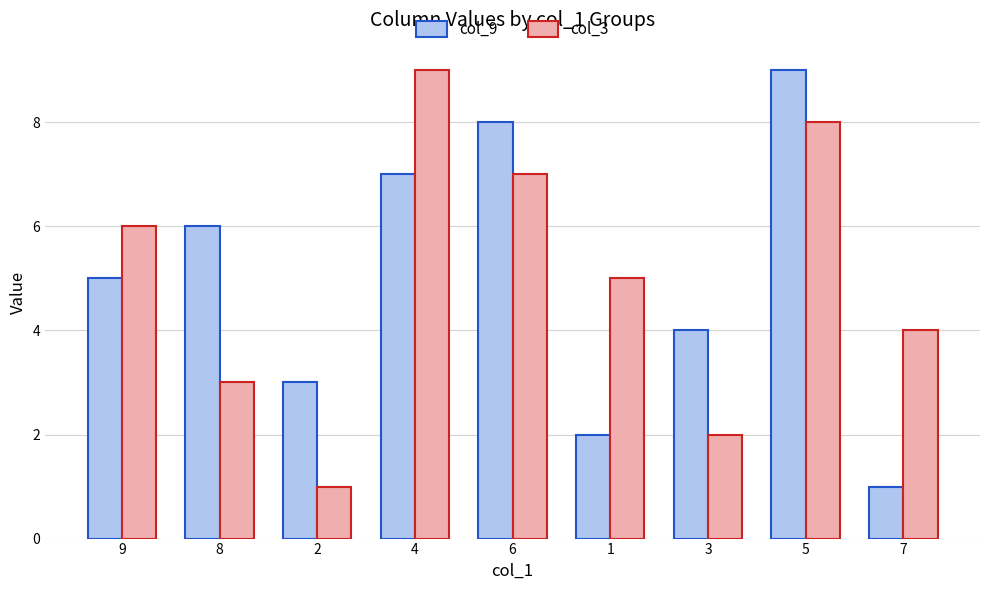

Are the bars grouped side by side (vs. stacked)?

Yes